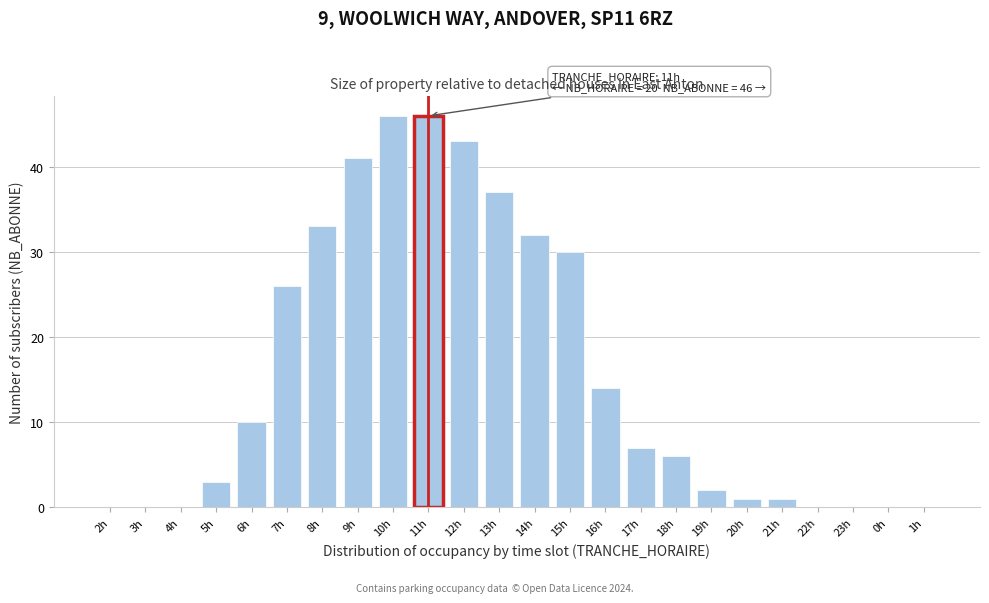

Reading left to right, transcribe all the data shown in this chart.

2h=0	3h=0	4h=0	5h=3	6h=10	7h=26	8h=33	9h=41	10h=46	11h=46	12h=43	13h=37	14h=32	15h=30	16h=14	17h=7	18h=6	19h=2	20h=1	21h=1	22h=0	23h=0	0h=0	1h=0